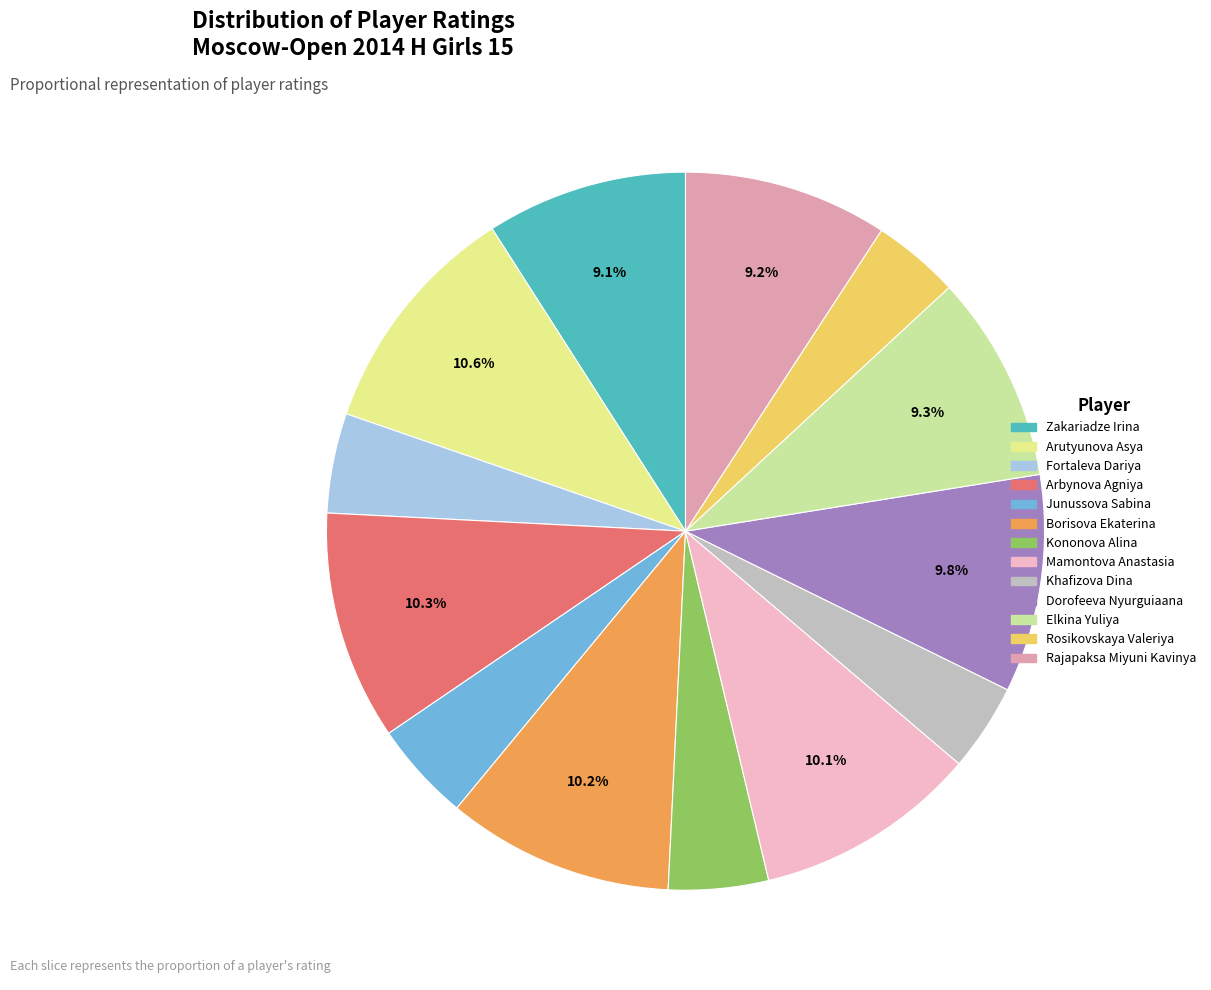

To the nearest percent, what is the difference between the Rajapaksa Miyuni Kavinya and Dorofeeva Nyurguiaana slice percentages?

1%